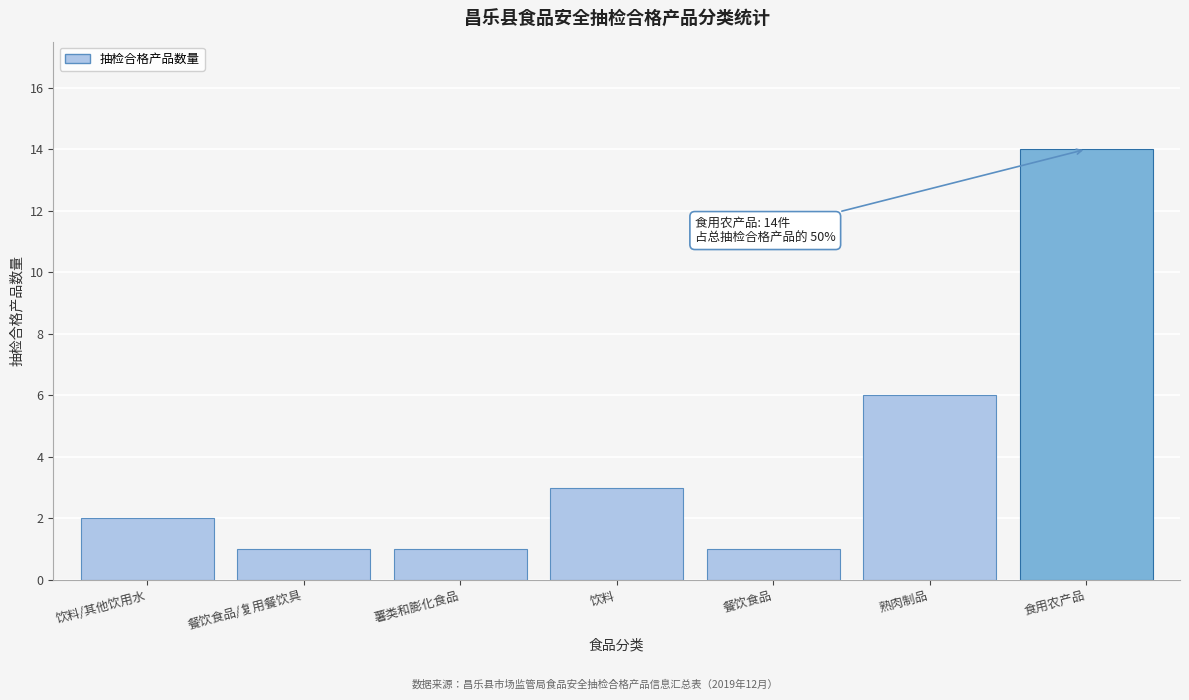

Reading left to right, what are all the values shown in this chart?

2	1	1	3	1	6	14